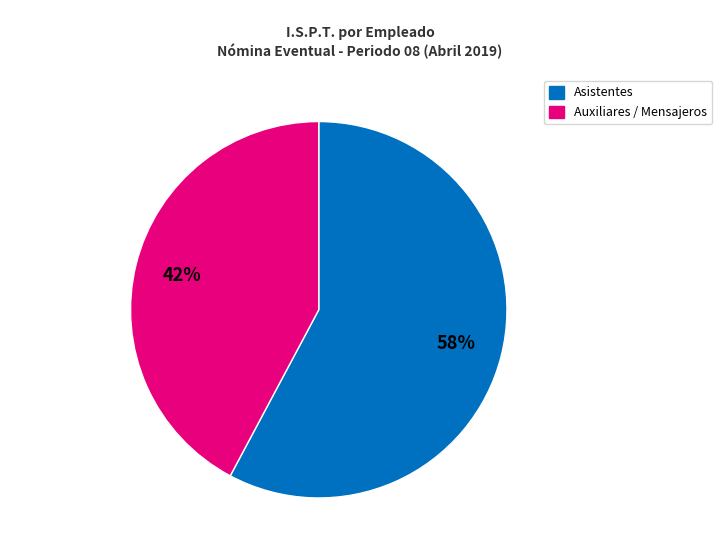

To the nearest percent, what is the average slice percentage?

50%